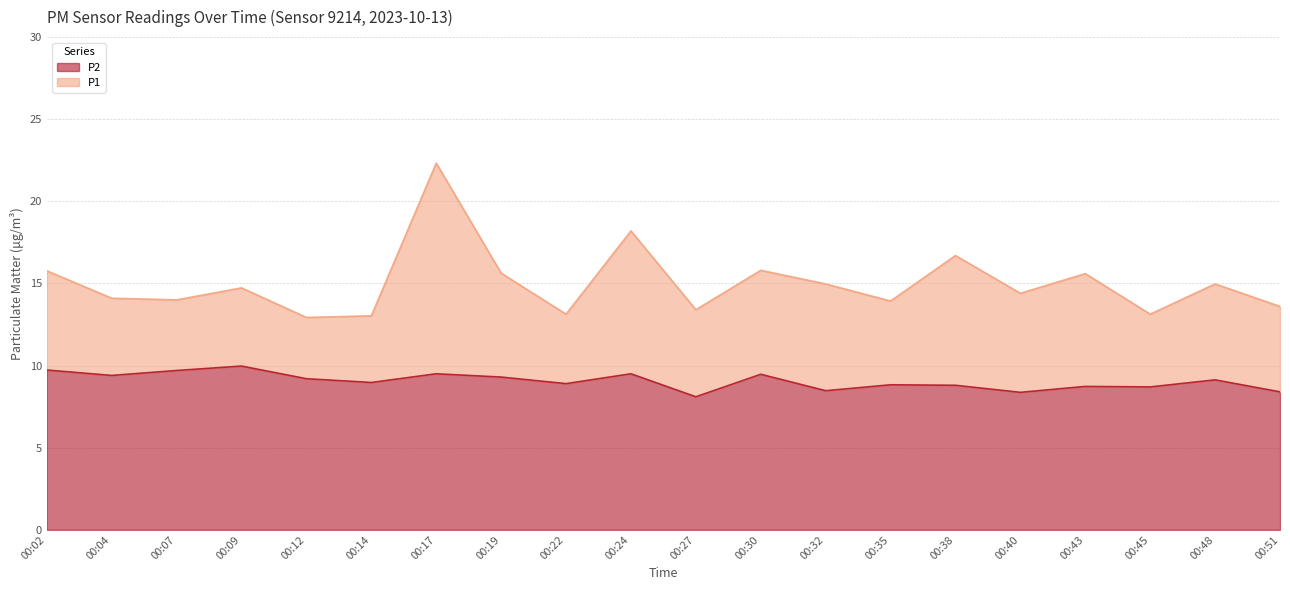

At which category does the chart reach its peak across all series?

00:17